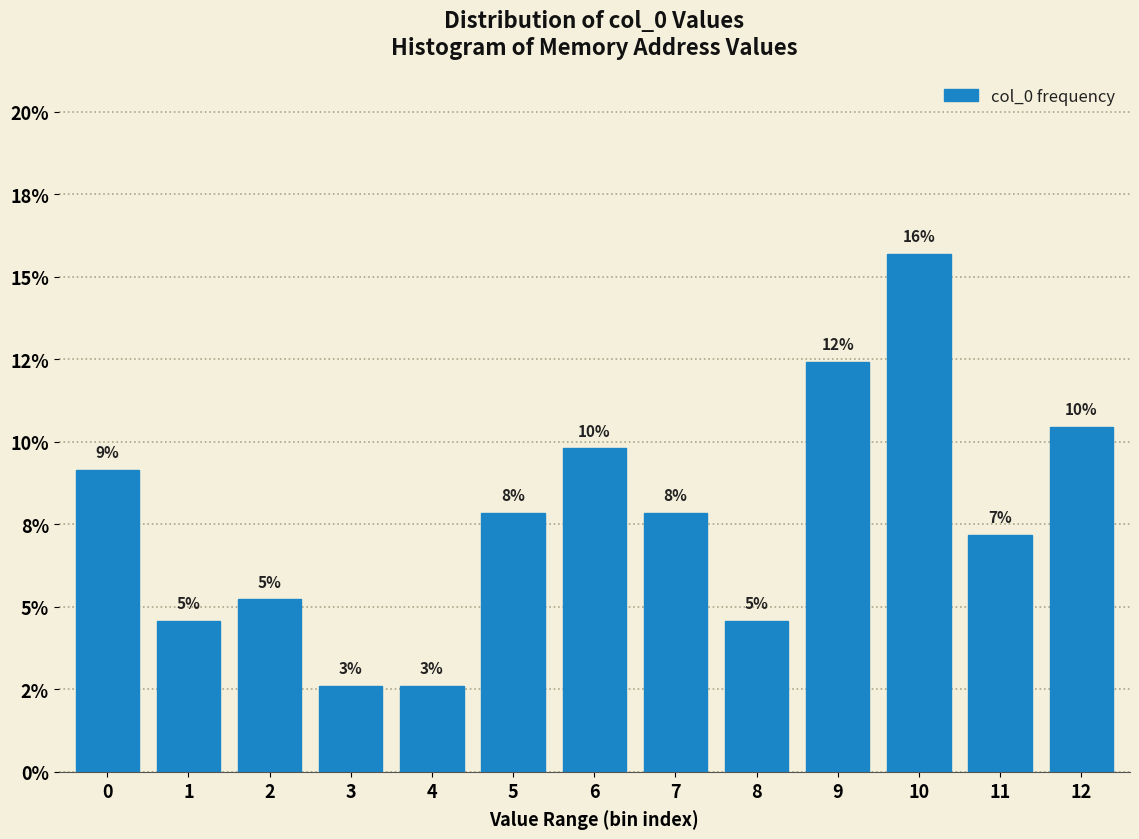

Are the bars horizontal?

No